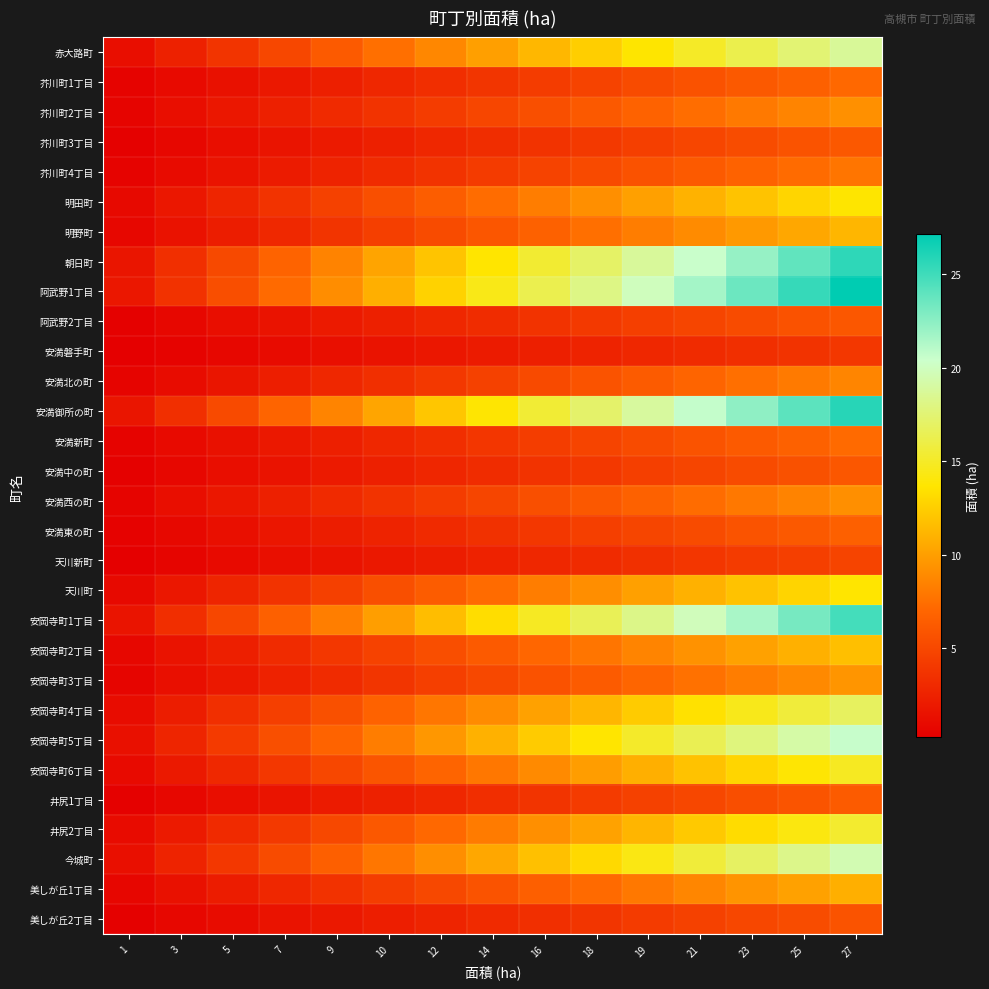

Which series changed the most between 3 and 25?

阿武野1丁目